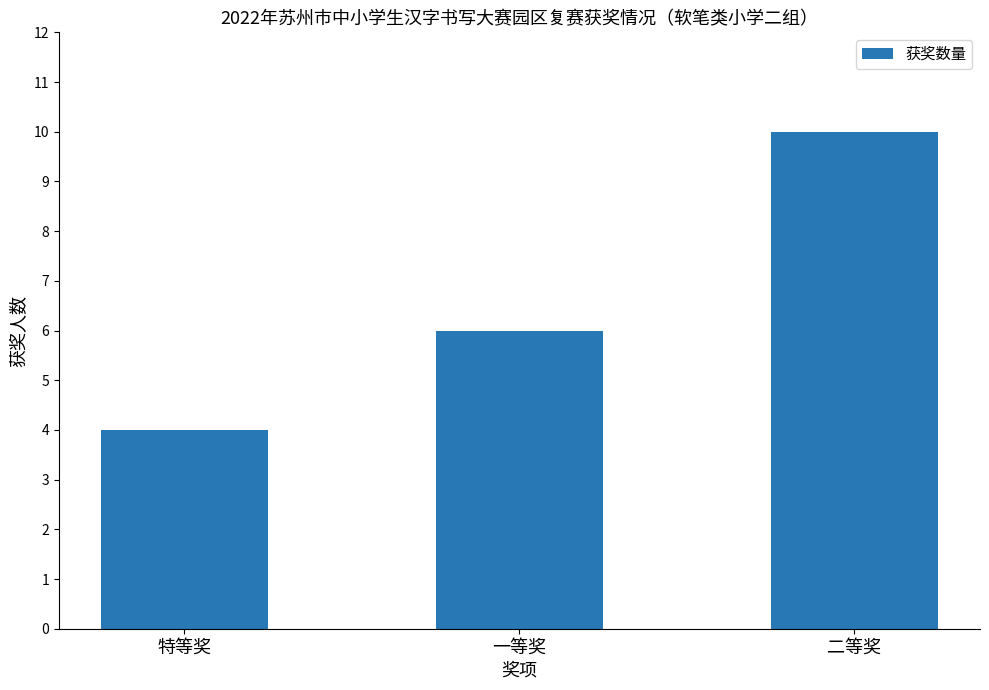

How many bars are there in total?

3